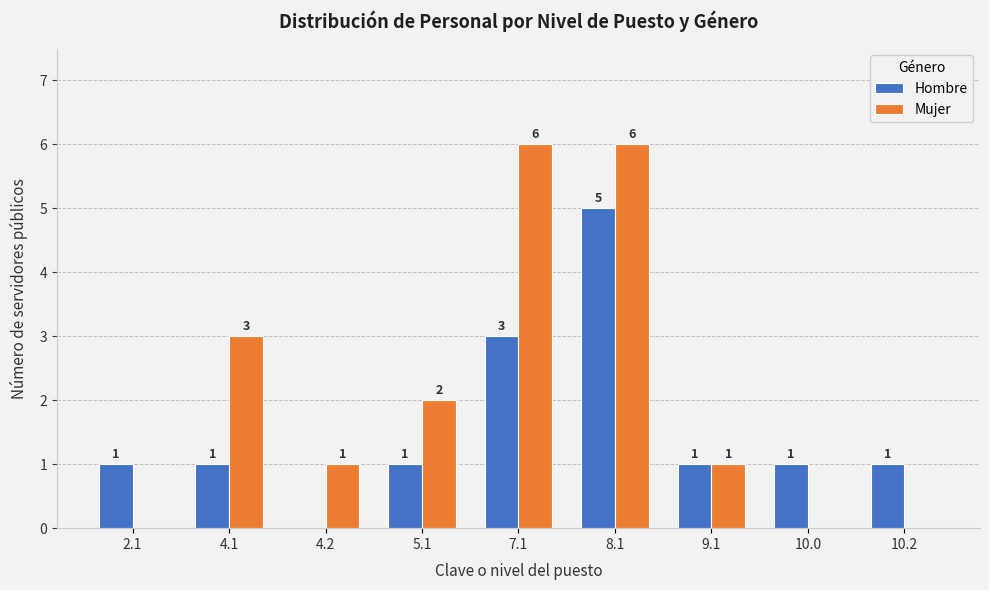

The value of Mujer at 2.1 is -4. True or false?

False